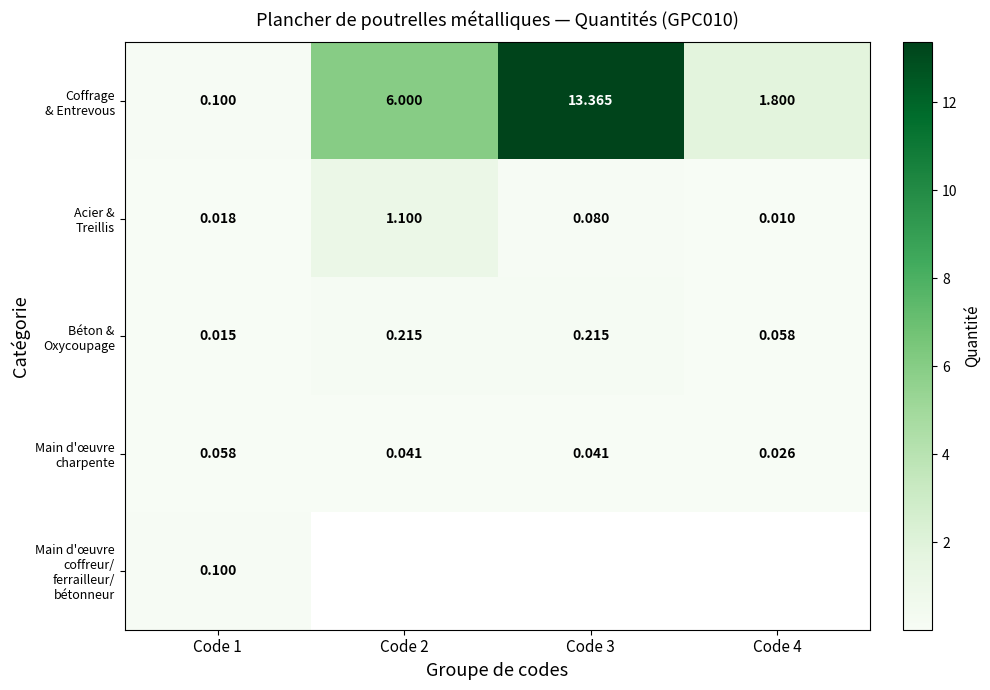

The Main d'œuvre coffreur/ ferrailleur/ bétonneur series shows 0.1 at Code 1. True or false?

False